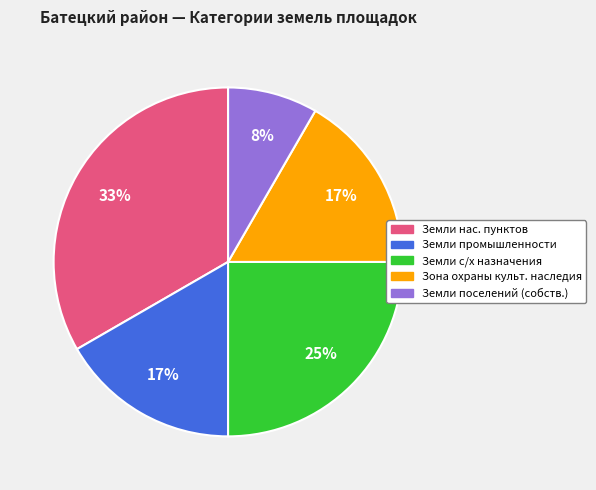

Is there a majority slice in this chart?

No